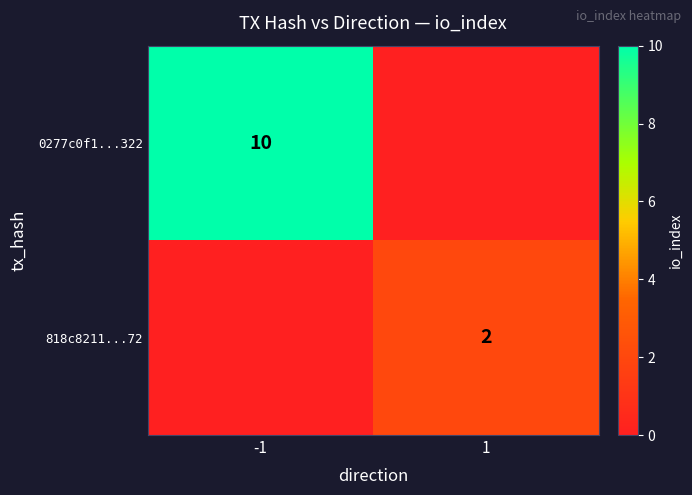

The value of 0277c0f1...322 at -1 is 15. True or false?

False